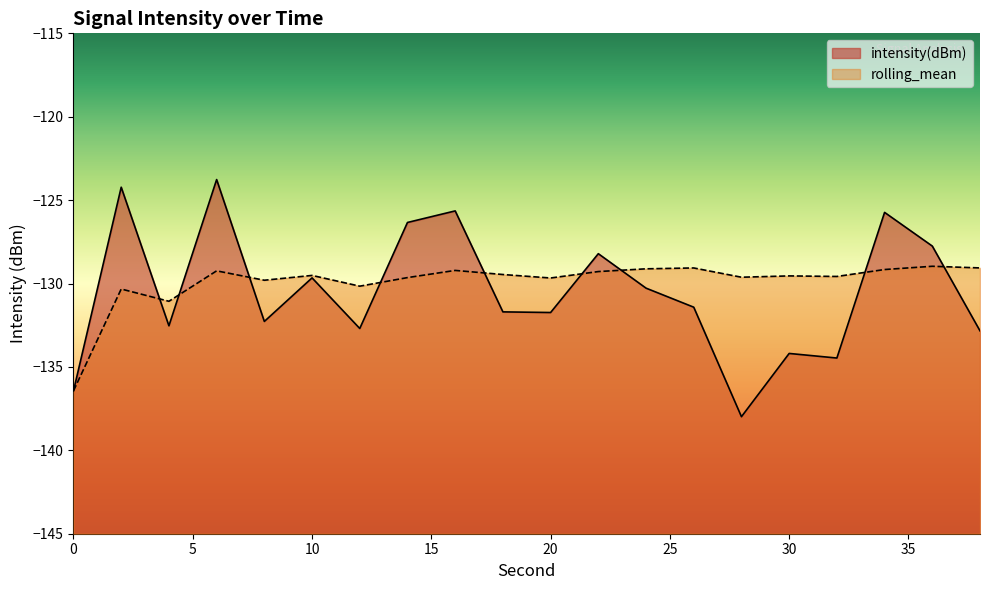

What is the sum of all rolling_mean values?

-2597.9